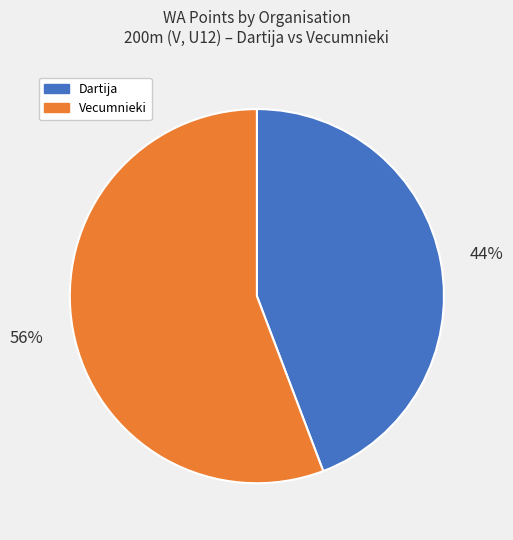

To the nearest percent, what is the difference between the largest and smallest slice percentages?

12%